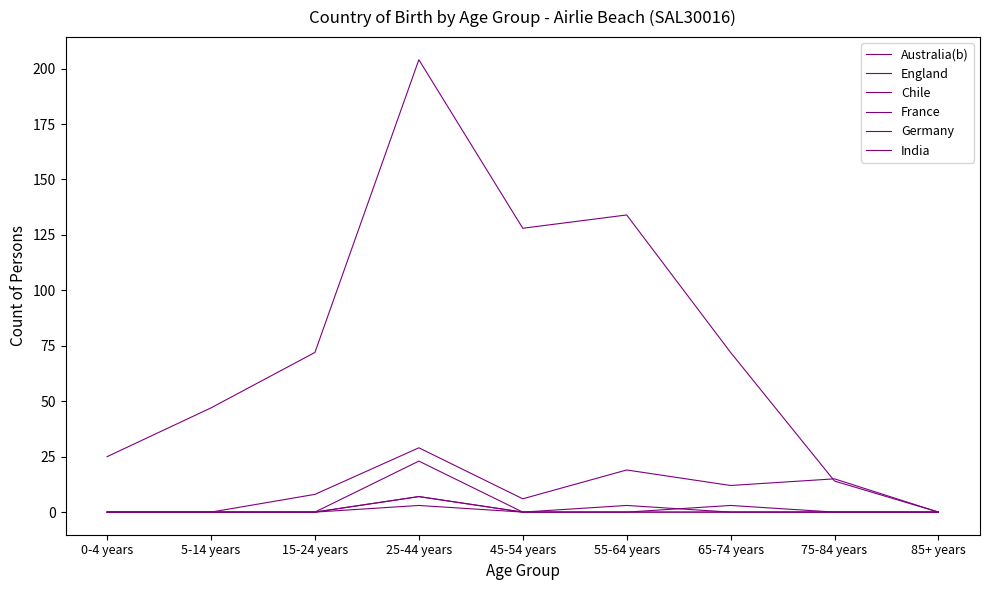

Where is Chile nearest to the value 11?

0-4 years